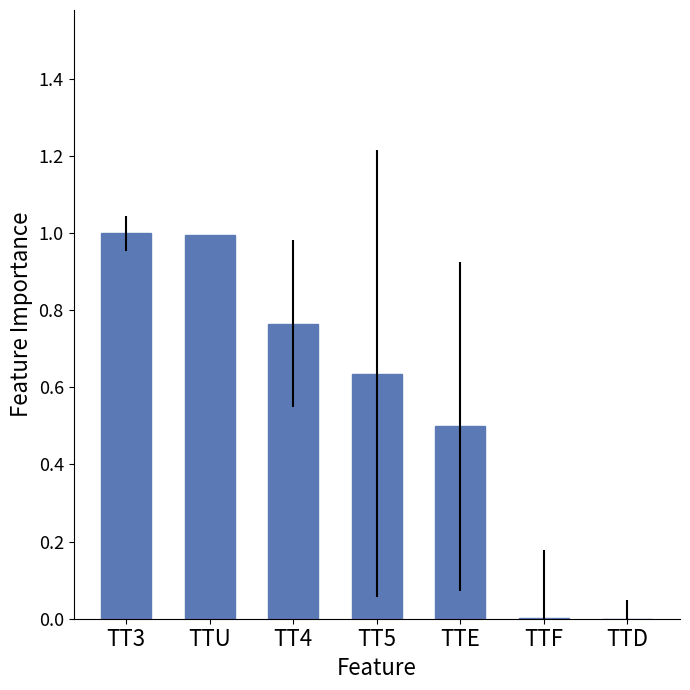

True or false: the data shows 0.5 at TTD.

False